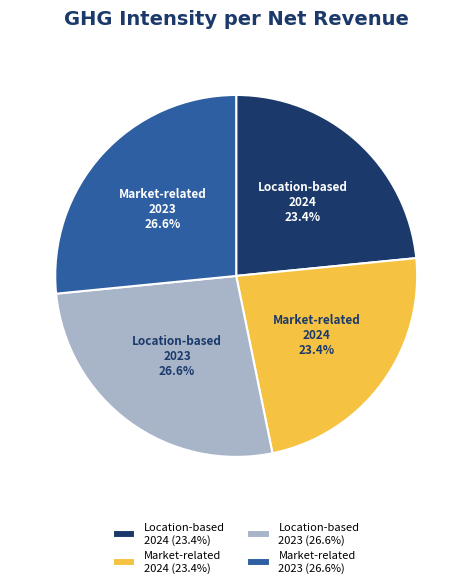

Does Market-related 2023 account for over 50% of the chart?

No